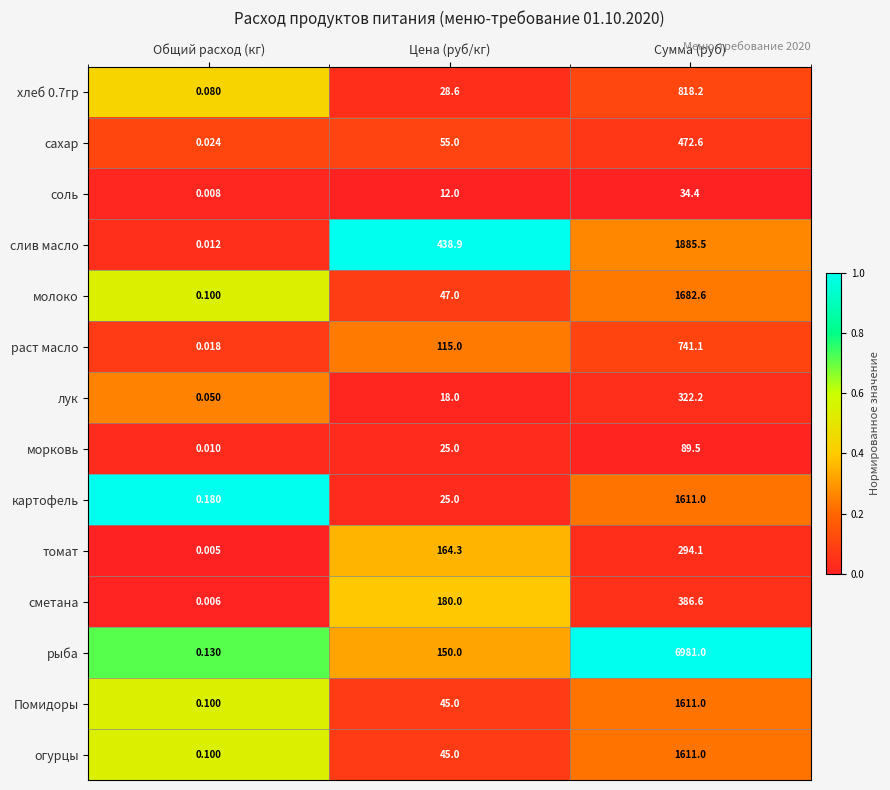

Which series changed the most between Общий расход (кг) and Цена (руб/кг)?

слив масло